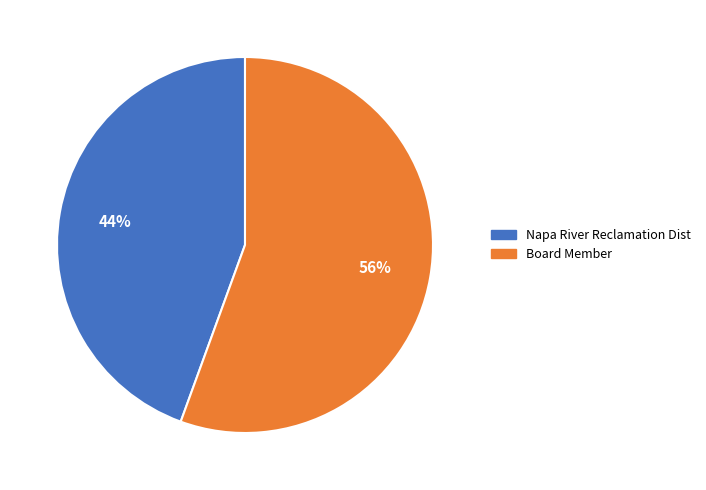

How many segments does this pie chart have?

2